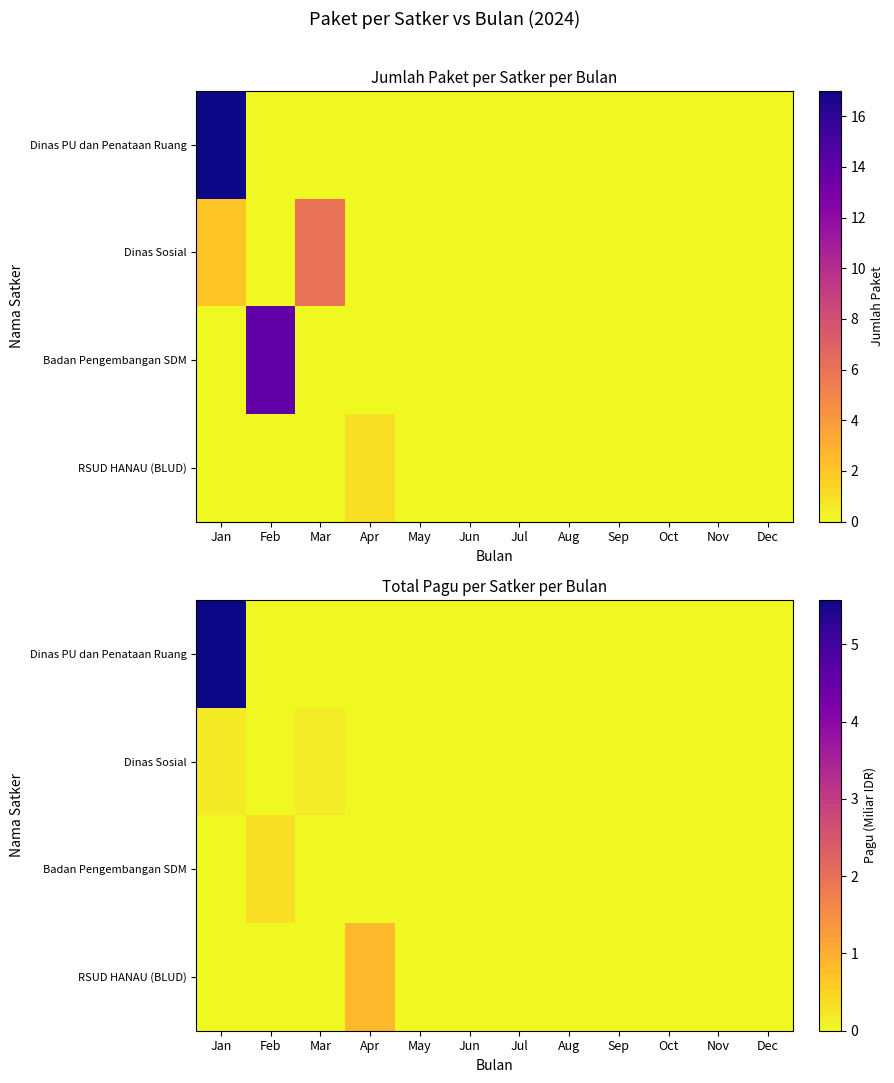

Which series changed the most between Feb and Jul?

Badan Pengembangan SDM